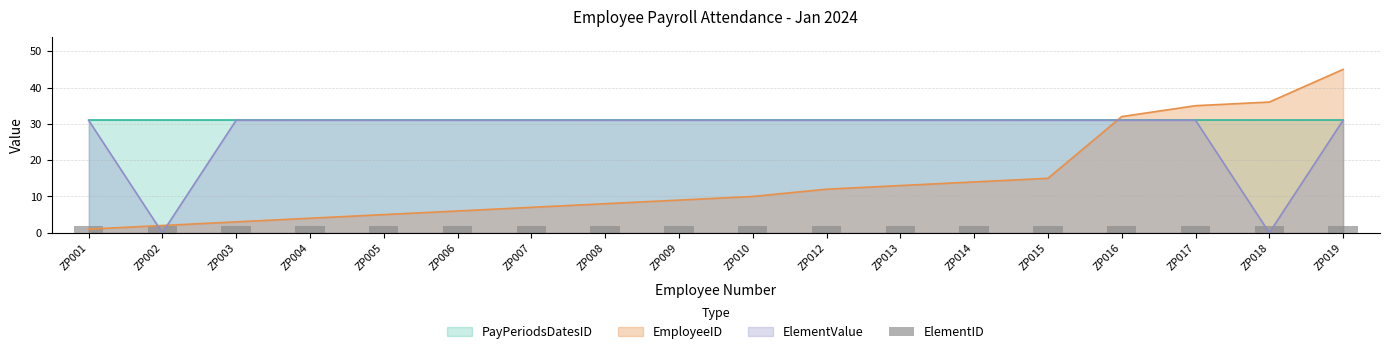

The value of EmployeeID at ZP010 is 17. True or false?

False